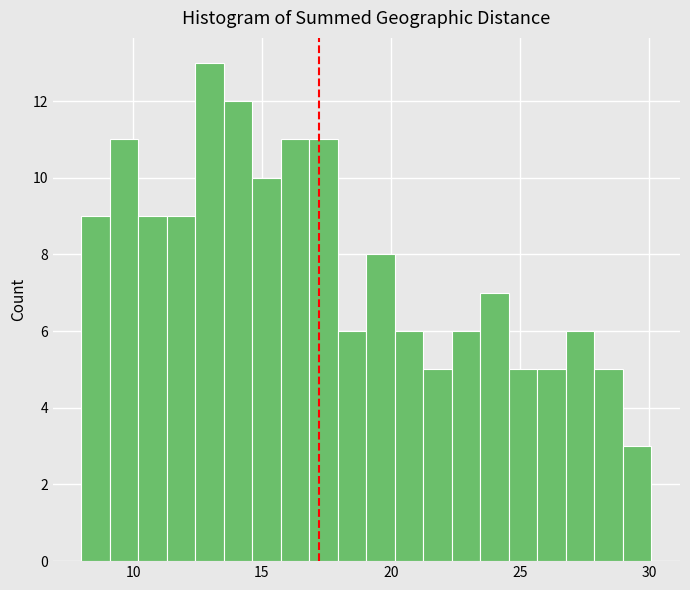

Around what value on the x-axis is the tallest bar? Give the approximate position of its centre, as read against the axis.

13.0